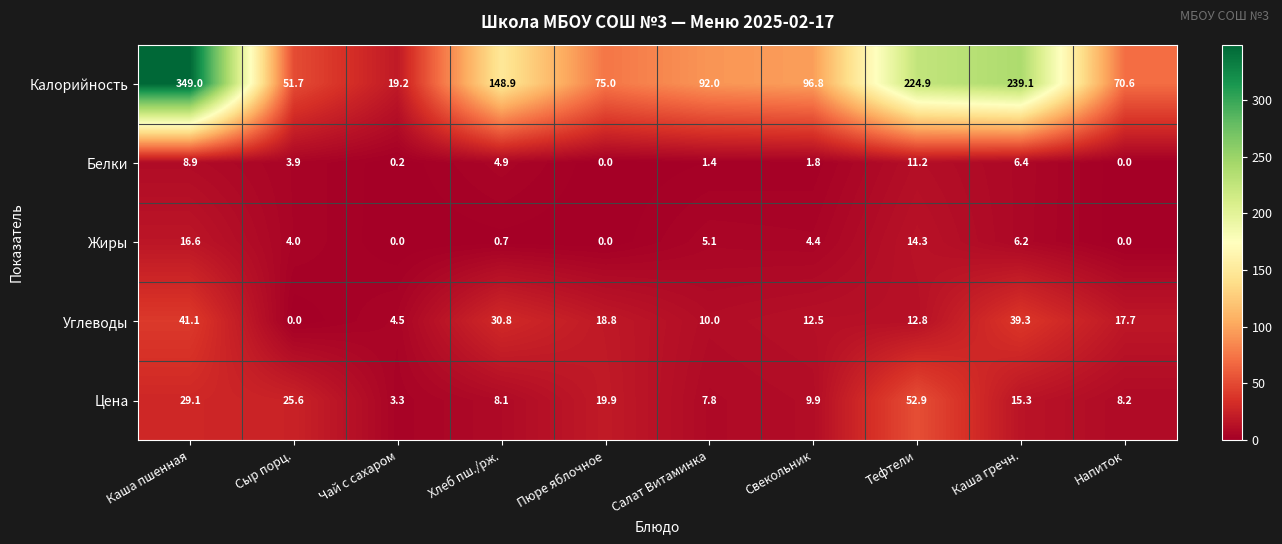

At which label is Белки closest to 5?

Хлеб пш./рж.